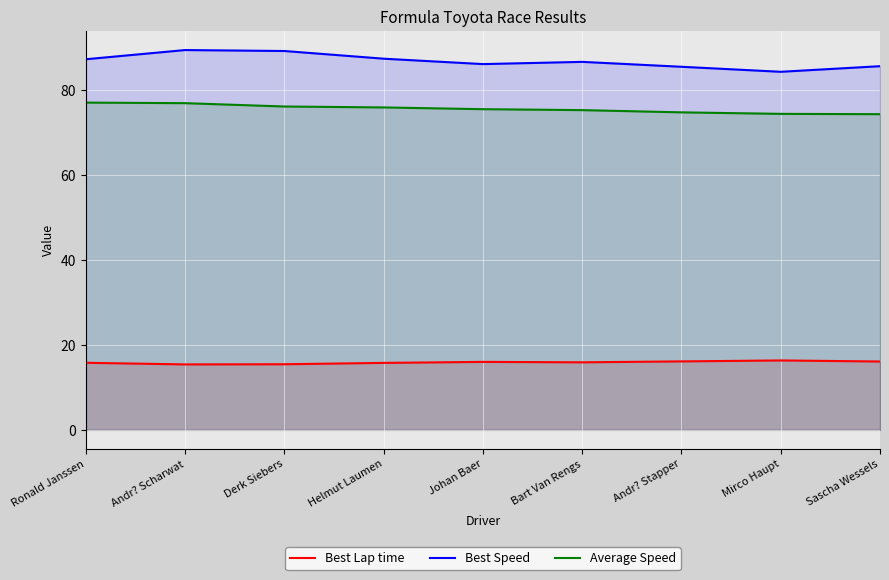

True or false: Best Speed has a value of 29.9 at Ronald Janssen.

False